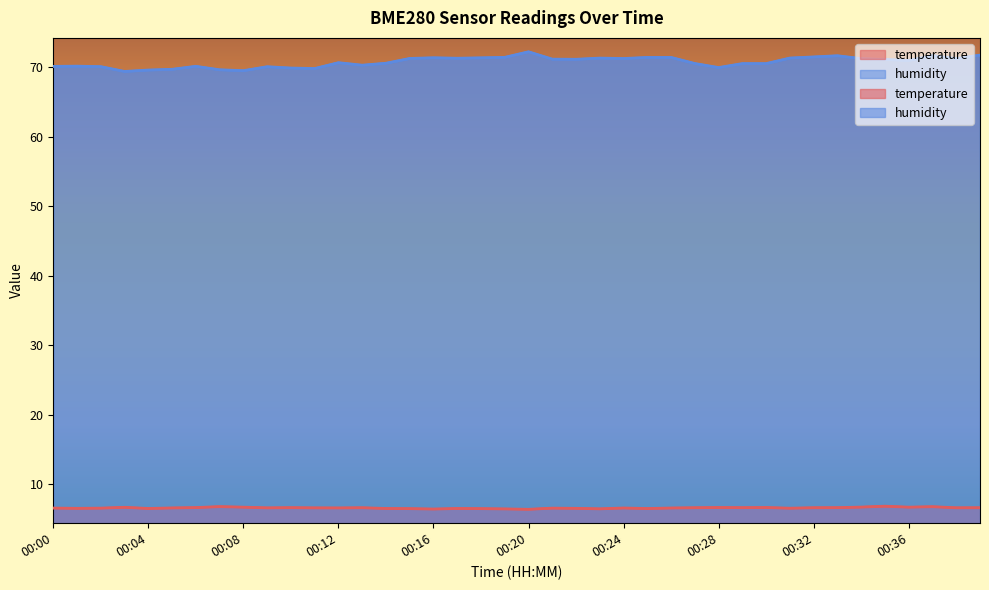

List the labels in order of temperature value, smallest first.

00:20, 00:16, 00:19, 00:23, 00:15, 00:18, 00:25, 00:04, 00:14, 00:17, 00:01, 00:22, 00:31, 00:02, 00:21, 00:00, 00:24, 00:26, 00:05, 00:12, 00:09, 00:11, 00:38, 00:13, 00:27, 00:32, 00:39, 00:10, 00:29, 00:33, 00:06, 00:28, 00:30, 00:03, 00:08, 00:36, 00:34, 00:37, 00:07, 00:35